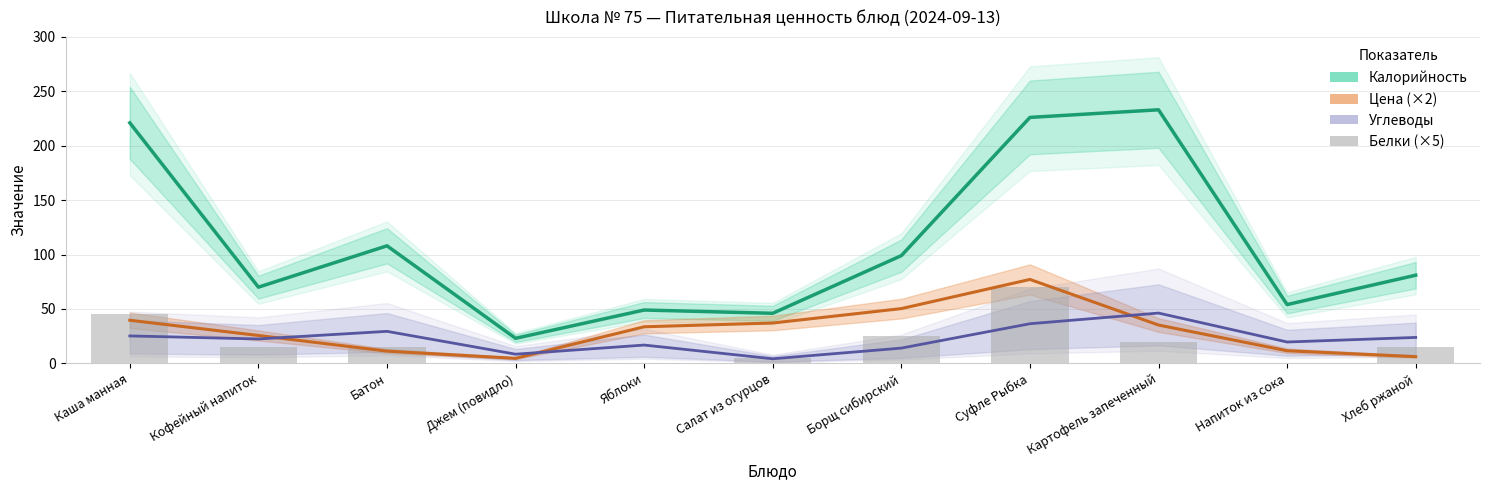

Which series has the largest total across all categories?

Калорийность